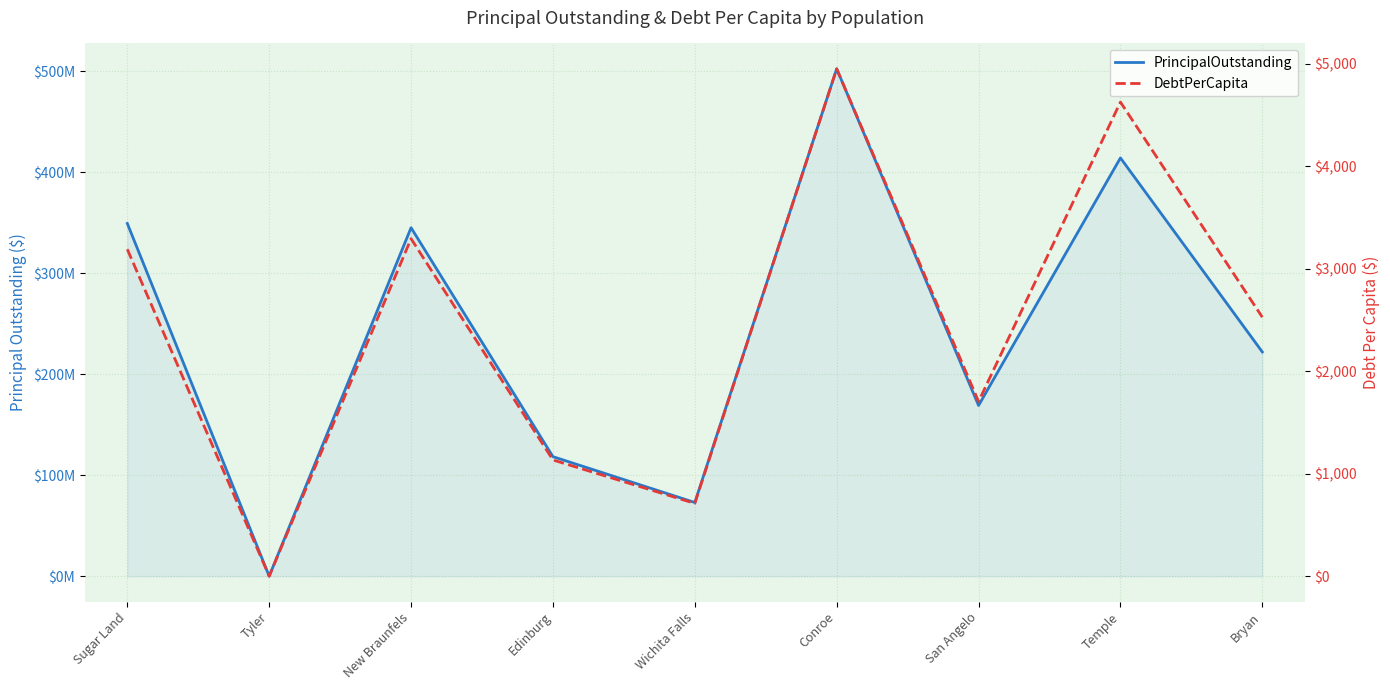

Count the number of categories in the chart.

9